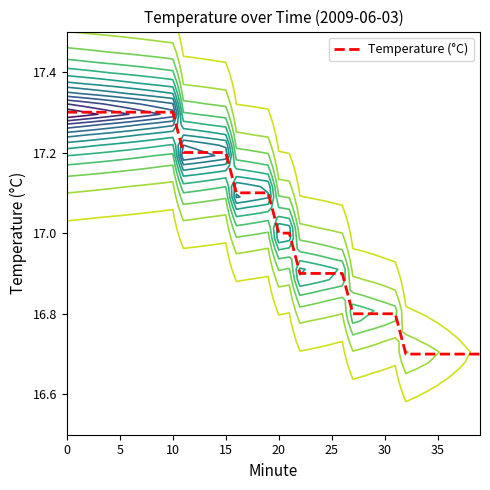

Does the chart display data point markers on the line(s)?

No